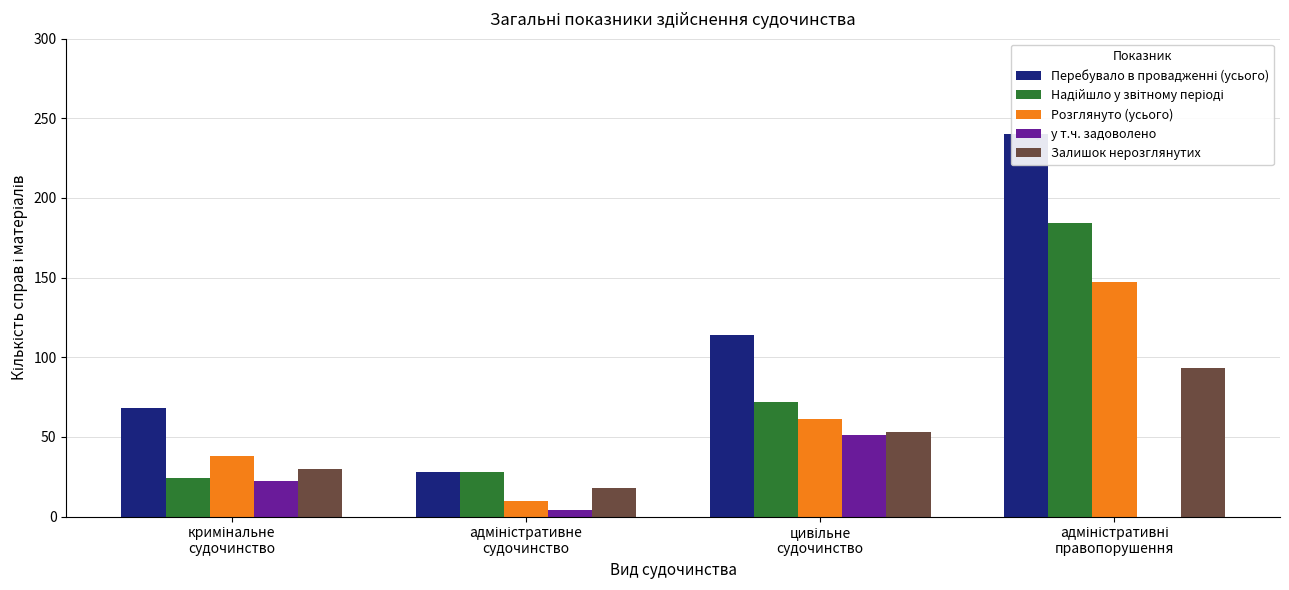

What is the difference between the maximum and minimum values in the Залишок нерозглянутих series?

75